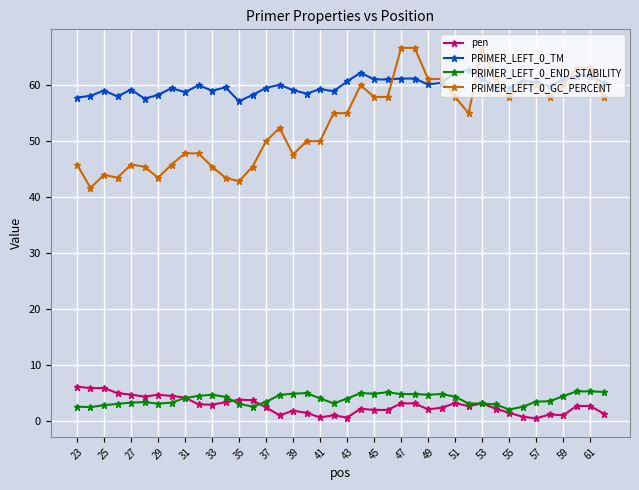

At how many categories does at least one series exceed 33?

40